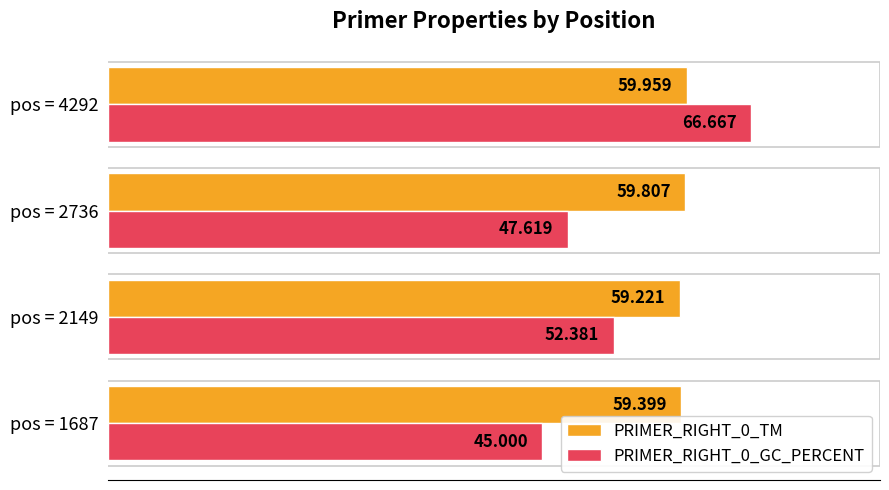

List the labels in order of PRIMER_RIGHT_0_TM value, largest first.

pos = 4292, pos = 2736, pos = 1687, pos = 2149